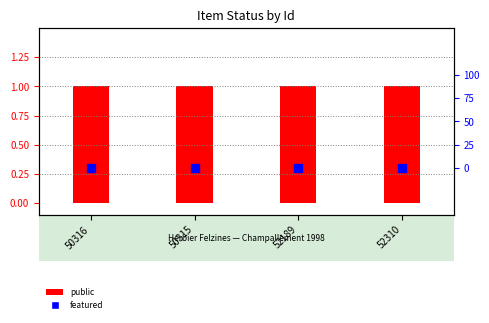

Which series reaches the maximum Y coordinate?

public